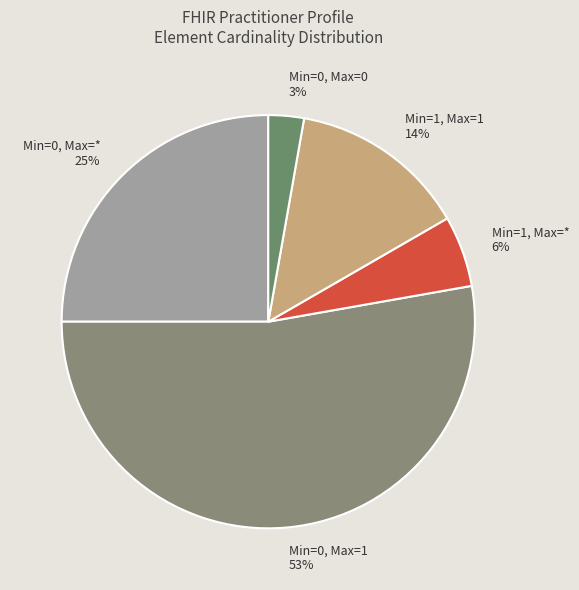

Which slice is the largest?

Min=0, Max=1